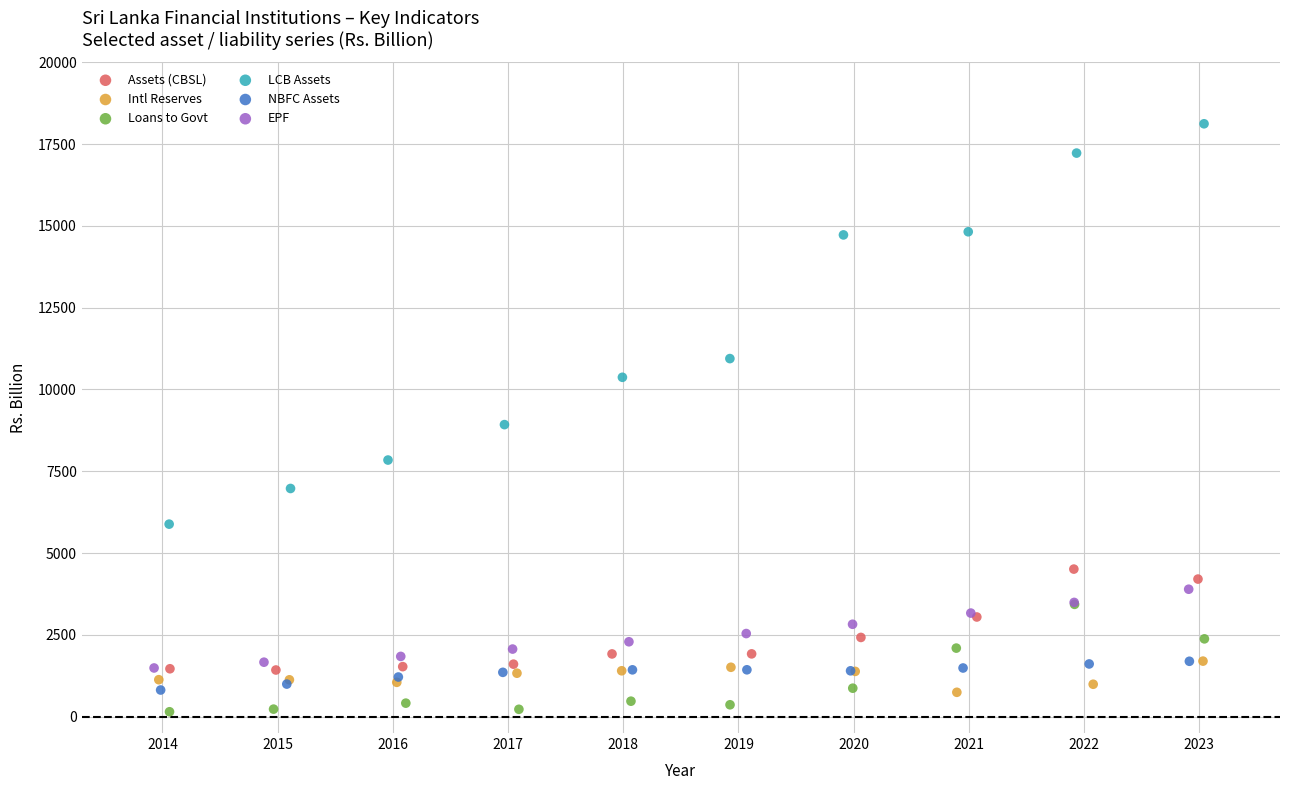

Which series has the widest spread of Y values?

LCB Assets